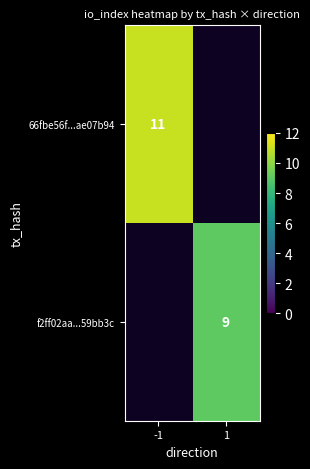

How many categories are shown in the chart?

2